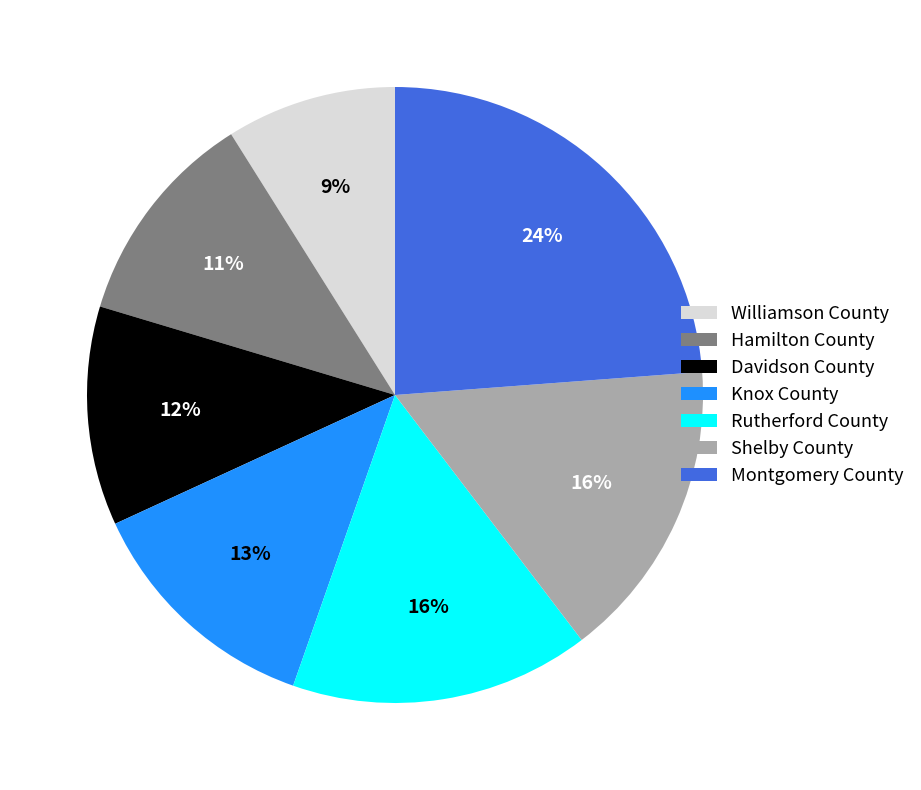

Which has a higher value, Rutherford County or Knox County?

Rutherford County